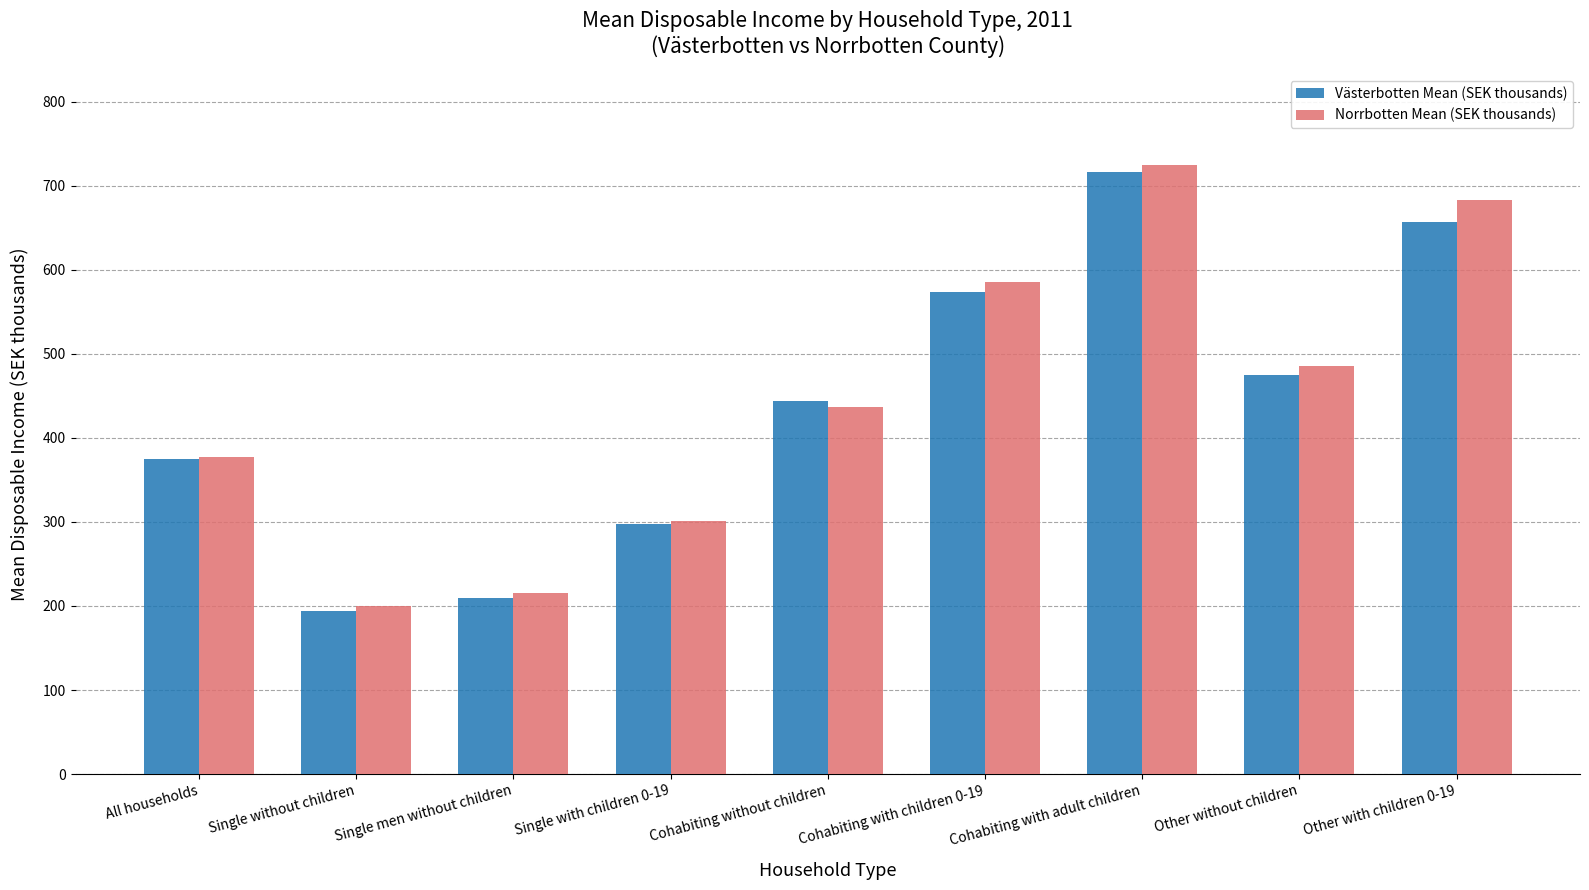

Where does the Västerbotten Mean (SEK thousands) series first go above 443?

Cohabiting without children